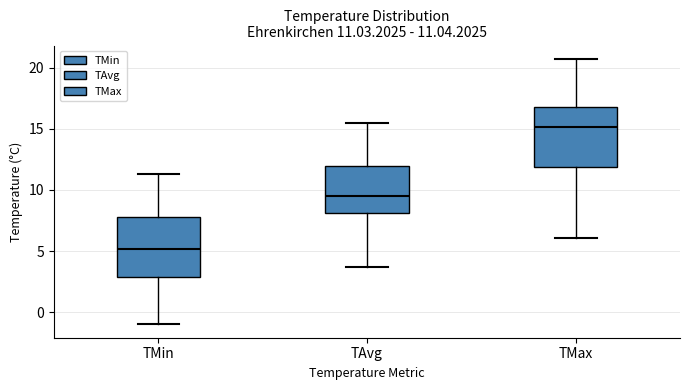

Which box has the lowest median line?

TMin